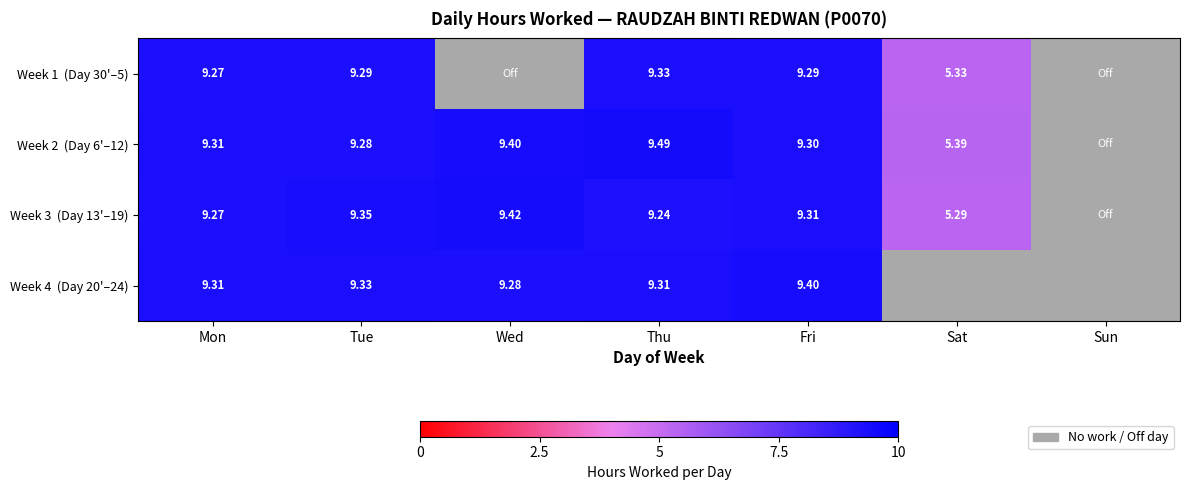

Which series has the largest total across all categories?

Week 2 (Day 6'–12)